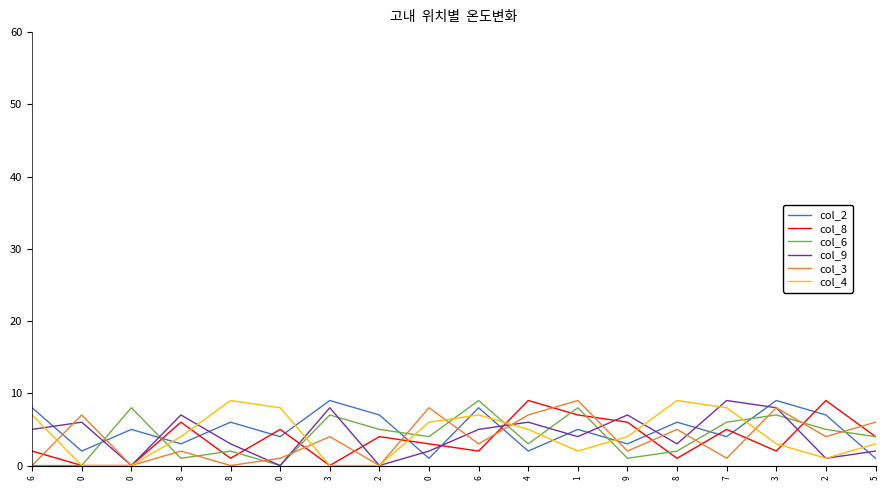

True or false: col_9 and col_6 cross at least once.

True